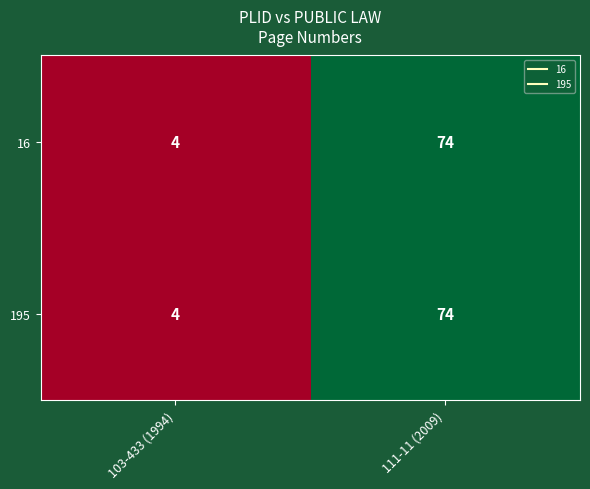

The 195 series shows 3 at 103-433 (1994). True or false?

False